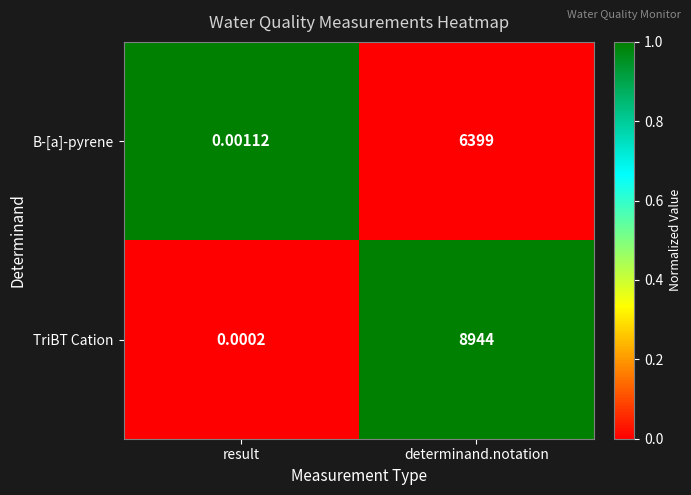

Is the value of TriBT Cation at determinand.notation greater than the value of B-[a]-pyrene at determinand.notation?

Yes